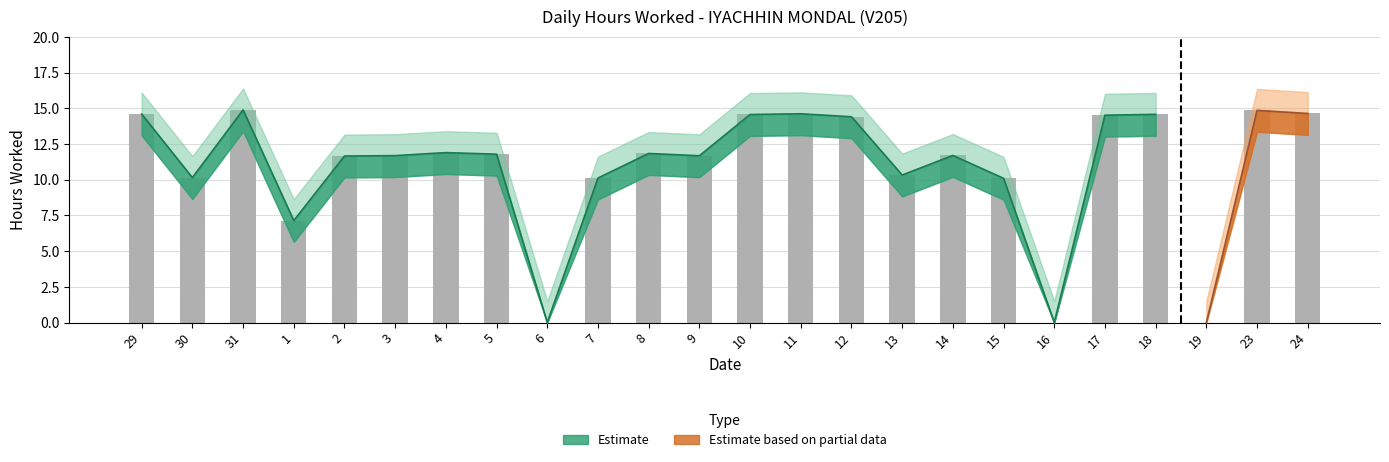

What is the difference between the maximum and second lowest values in the Lower Bound series?

13.4